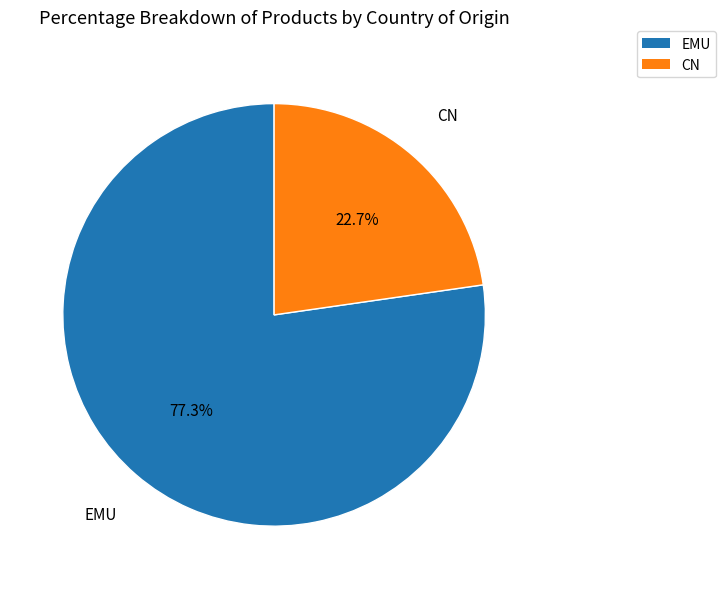

Is it true that EMU is 77% of the pie?

True